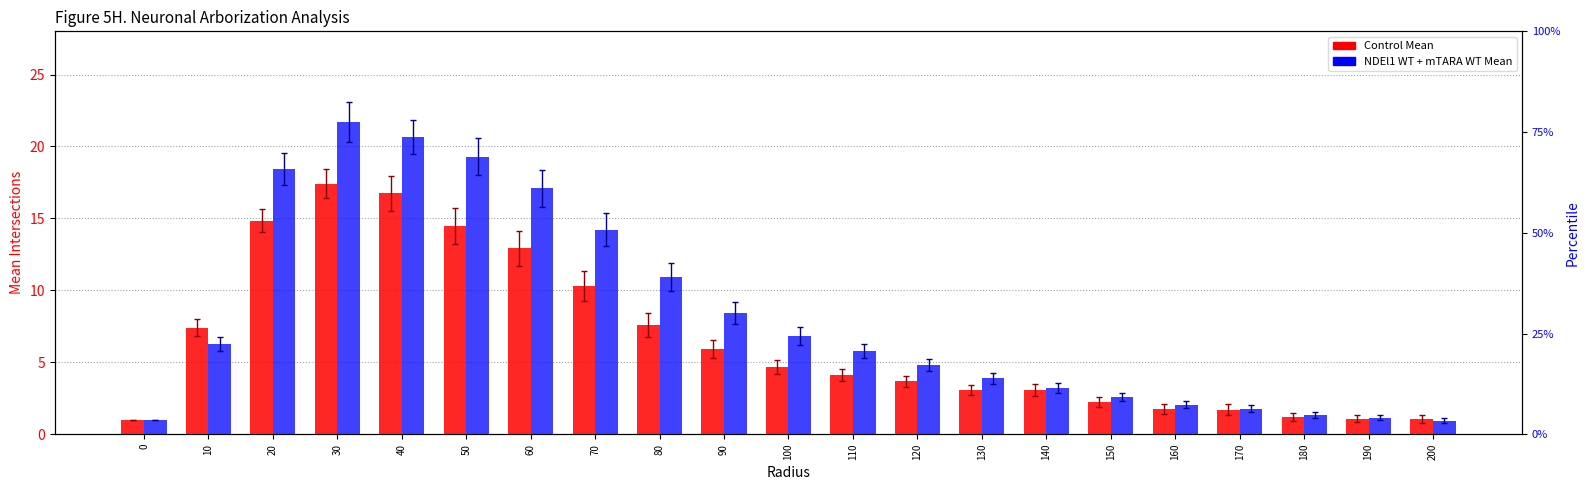

How many data points in Control Mean are less than 4?

10